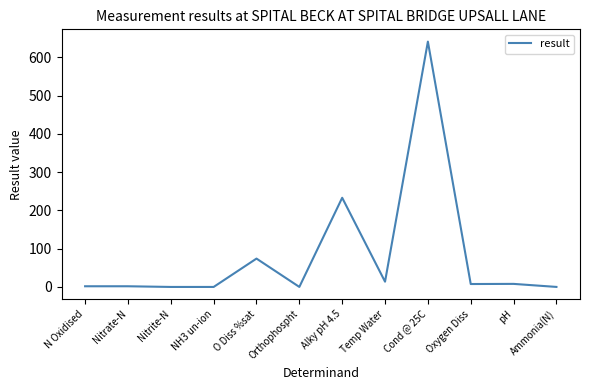

At which label is the value closest to 320?

Alky pH 4.5